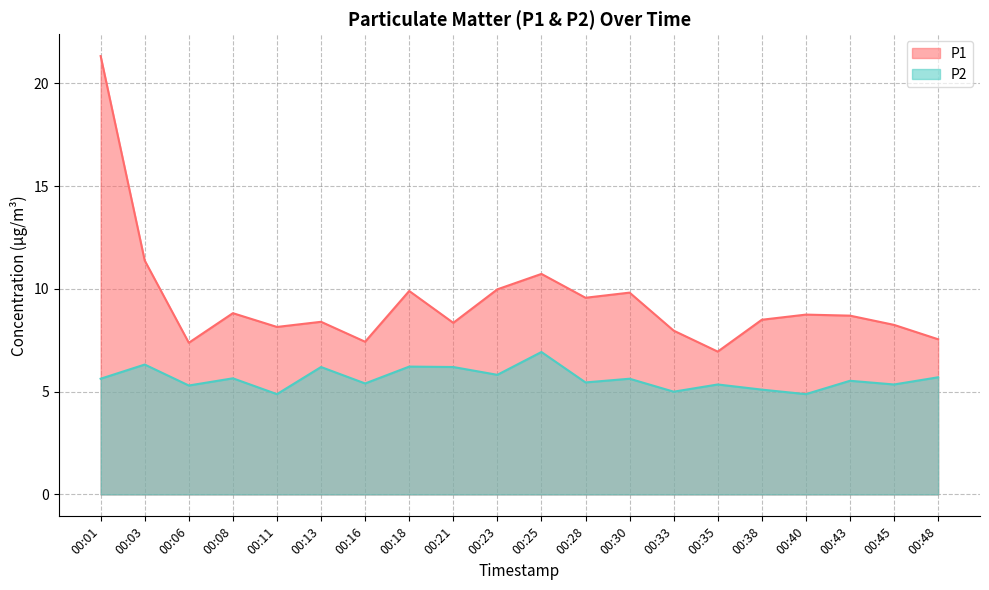

True or false: P2 and P1 intersect in this chart.

False